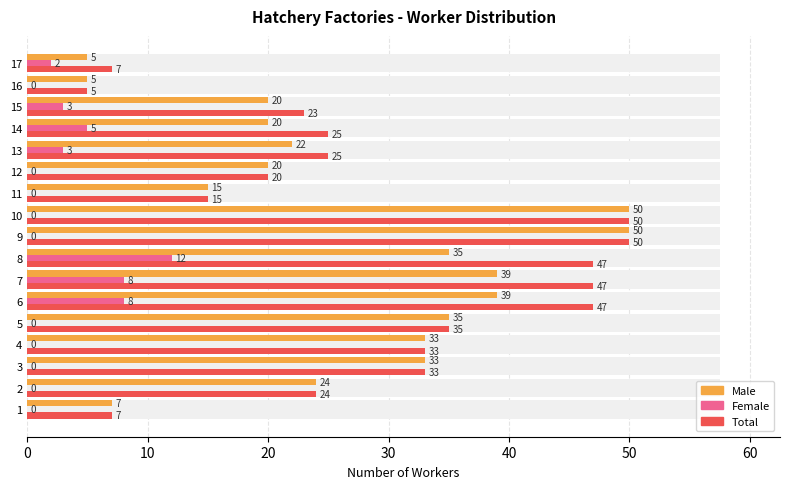

How many values in the Male series are below 24?

8